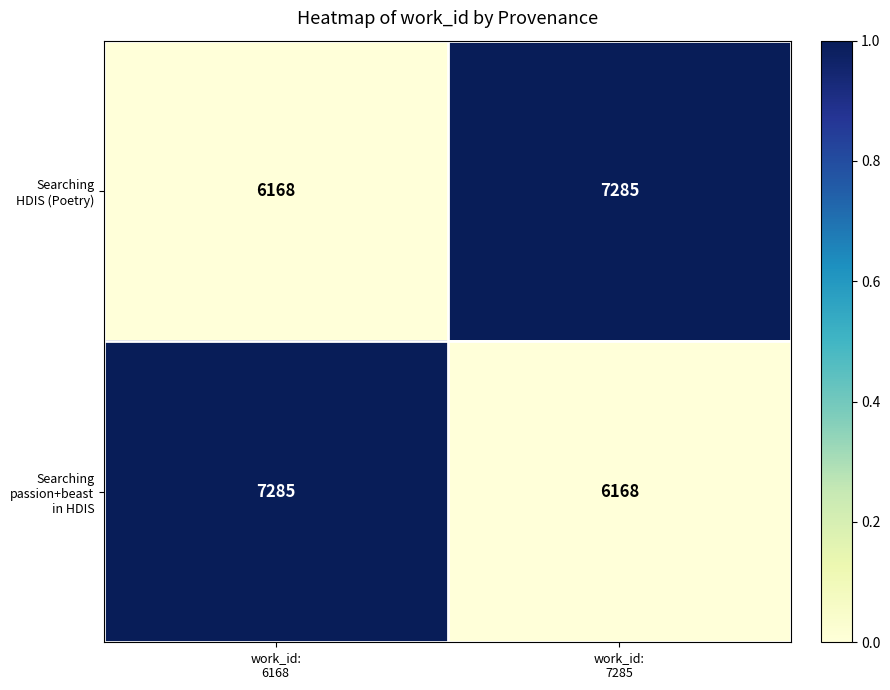

What is the greatest value displayed?

7285